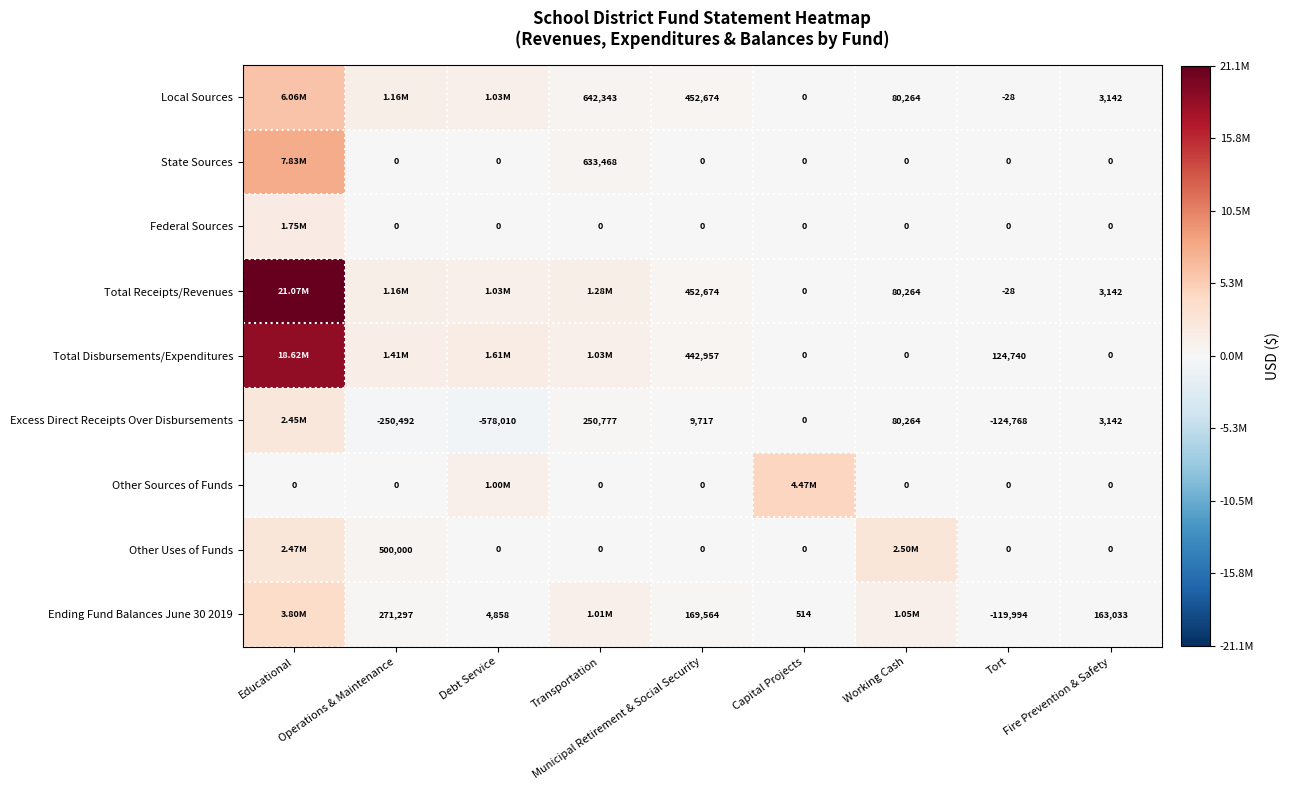

What is the difference between the highest and lowest values at Tort?

249508